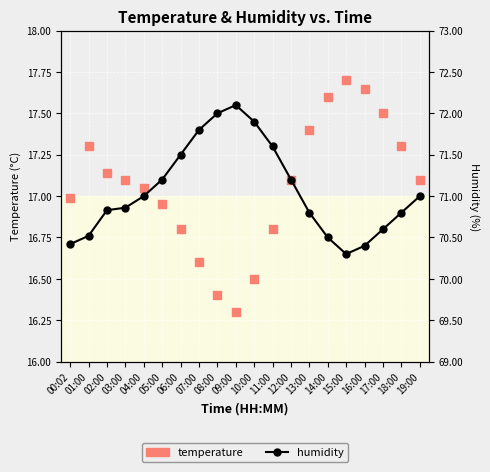

Which series has the largest Y range (max minus min)?

humidity